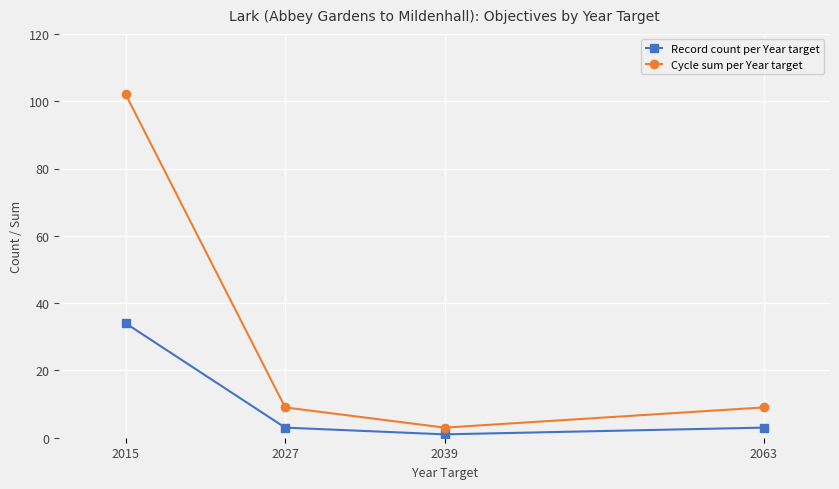

The Record count per Year target series shows 34 at 2015. True or false?

True